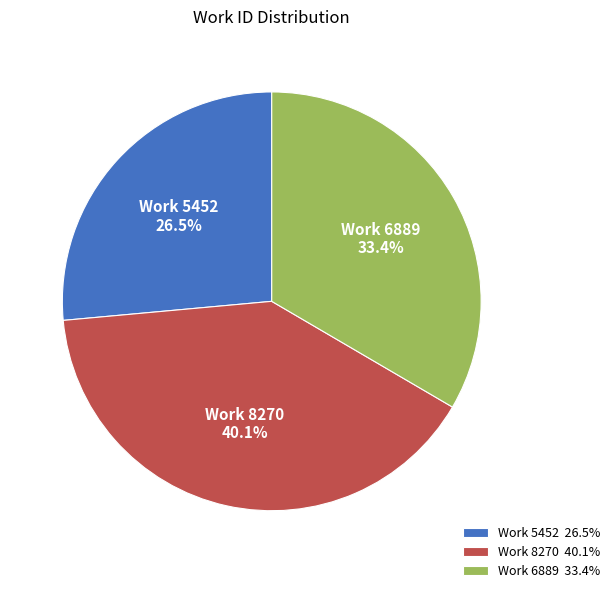

To the nearest percent, what is the difference between the Work 6889 and Work 8270 slice percentages?

7%